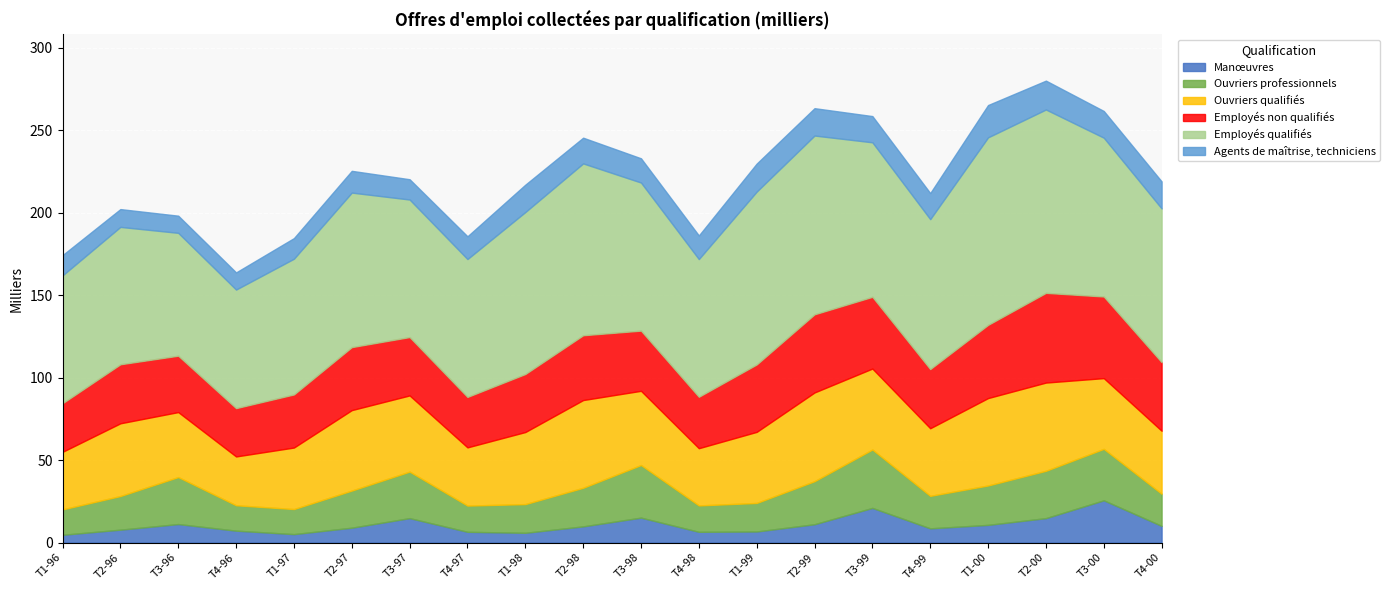

At T4-00, list the series in order from largest to smallest.

Employés qualifiés, Employés non qualifiés, Ouvriers qualifiés, Ouvriers professionnels, Agents de maîtrise, techniciens, Manœuvres